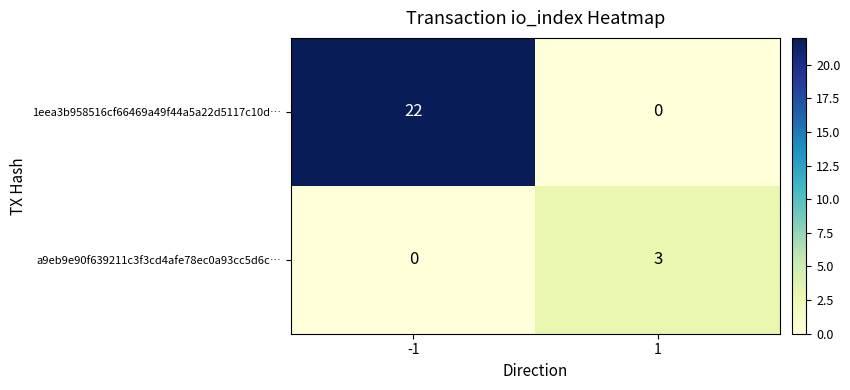

Read the 1eea3b958516cf66469a49f44a5a22d5117c10d… value at -1, to the nearest 10.

20